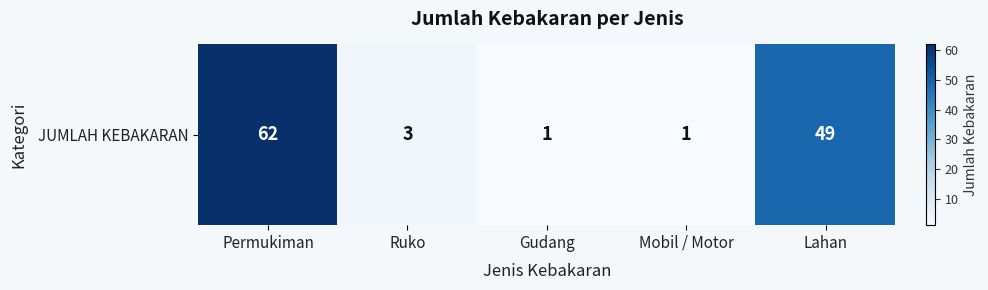

What is the difference between the maximum and second lowest values?

61